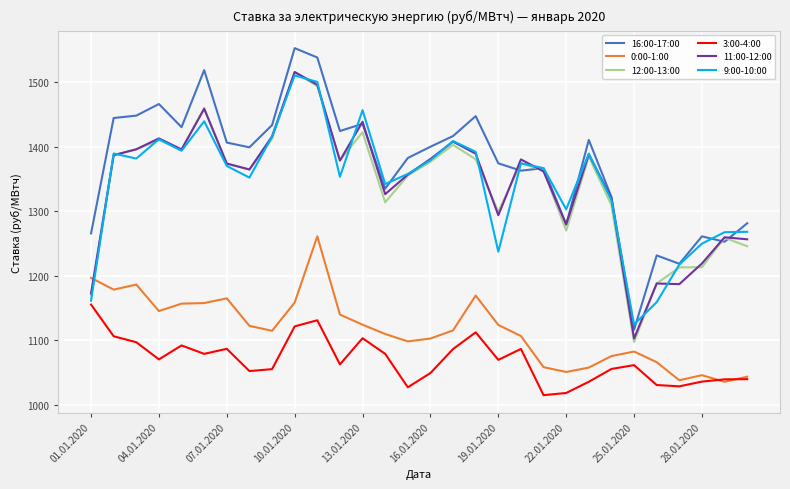

True or false: 3:00-4:00 has more than 2 interior local peaks.

True